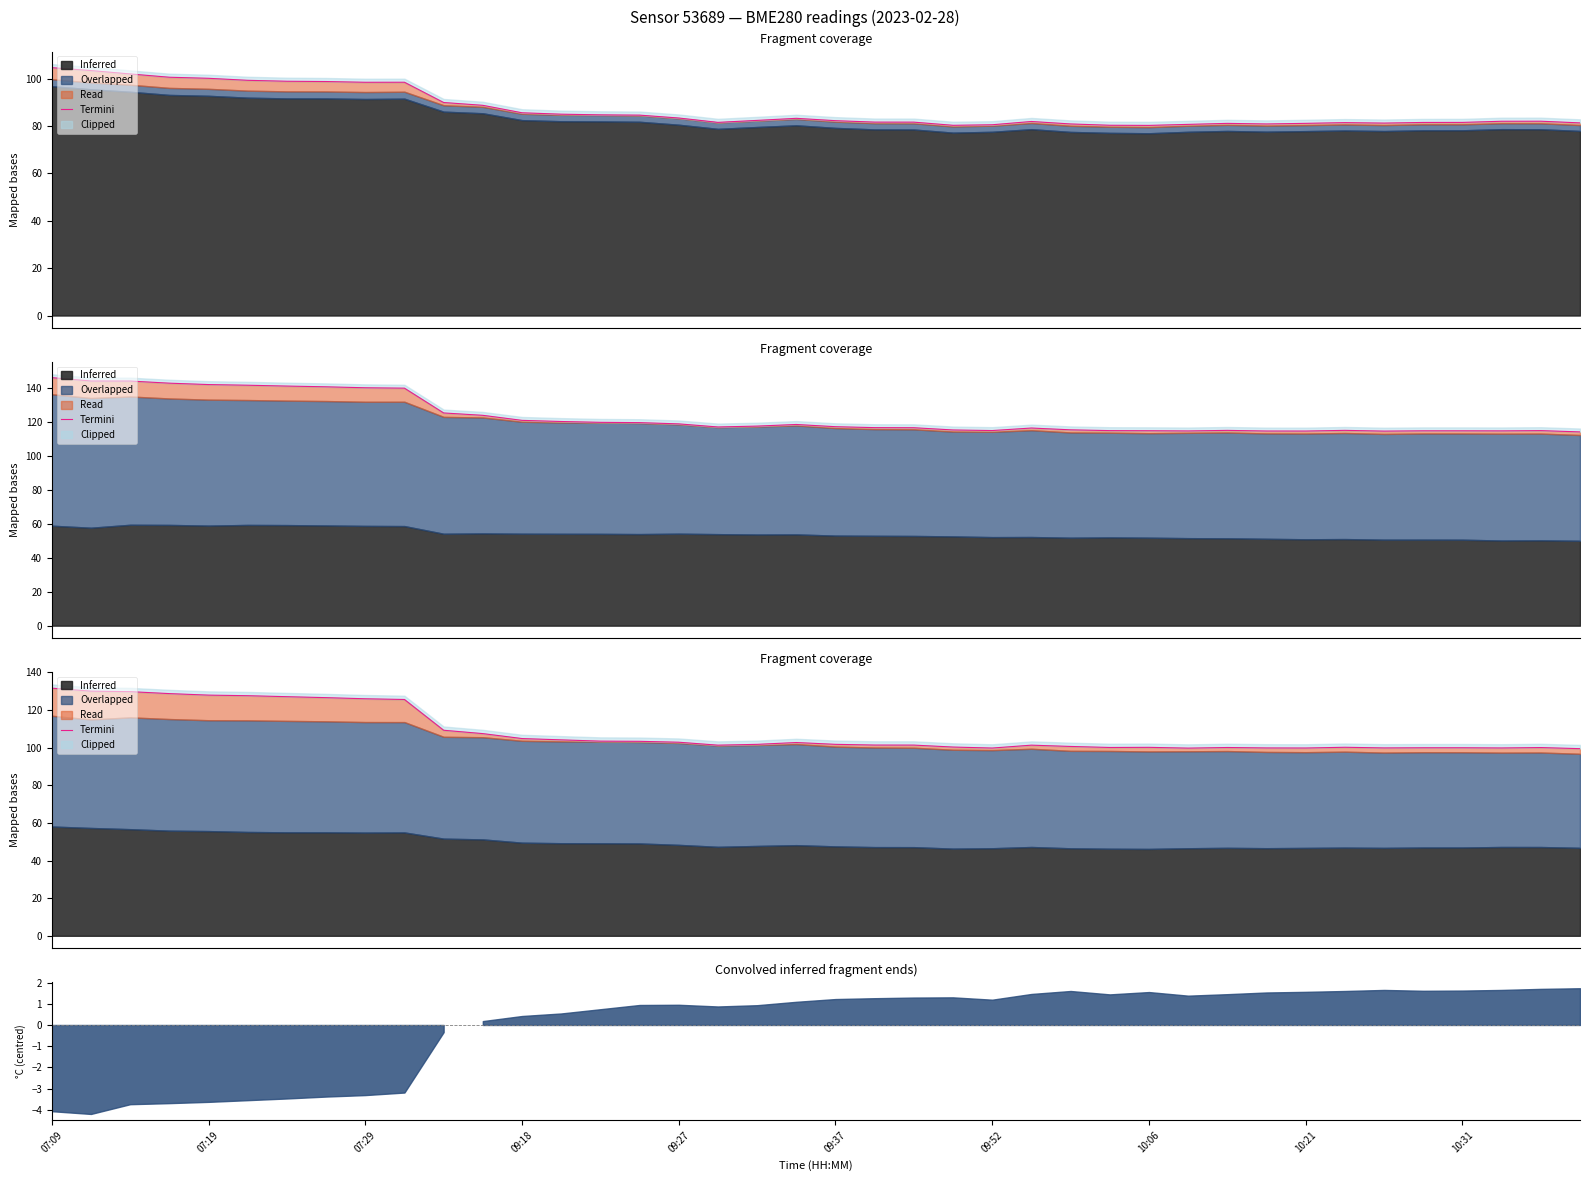

Reading right to left, what are all the values shown in this chart?

99.5	100.1	99.9	100.0	100.0	99.9	100.2	99.8	99.9	100.1	99.8	100.2	100.1	100.7	101.4	99.8	100.3	101.4	101.4	101.8	102.7	101.8	101.4	102.9	103.4	103.5	104.2	104.9	107.5	109.3	125.6	126.0	126.6	127.1	127.6	128.0	128.8	129.8	130.1	131.7